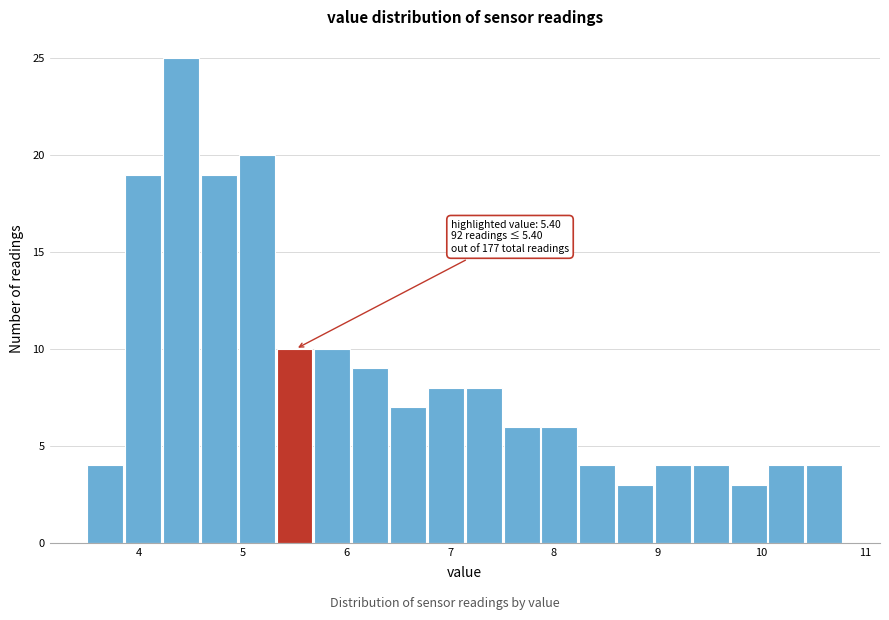

Read against the x-axis, roughly where is the centre of the tallest bar?

4.4